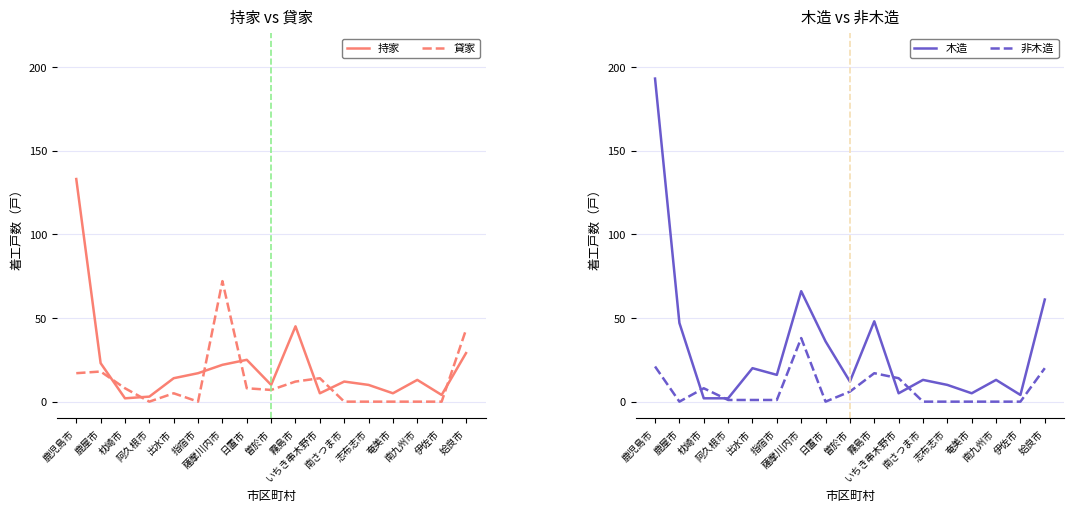

At which category does 貸家 reach its first local valley?

阿久根市